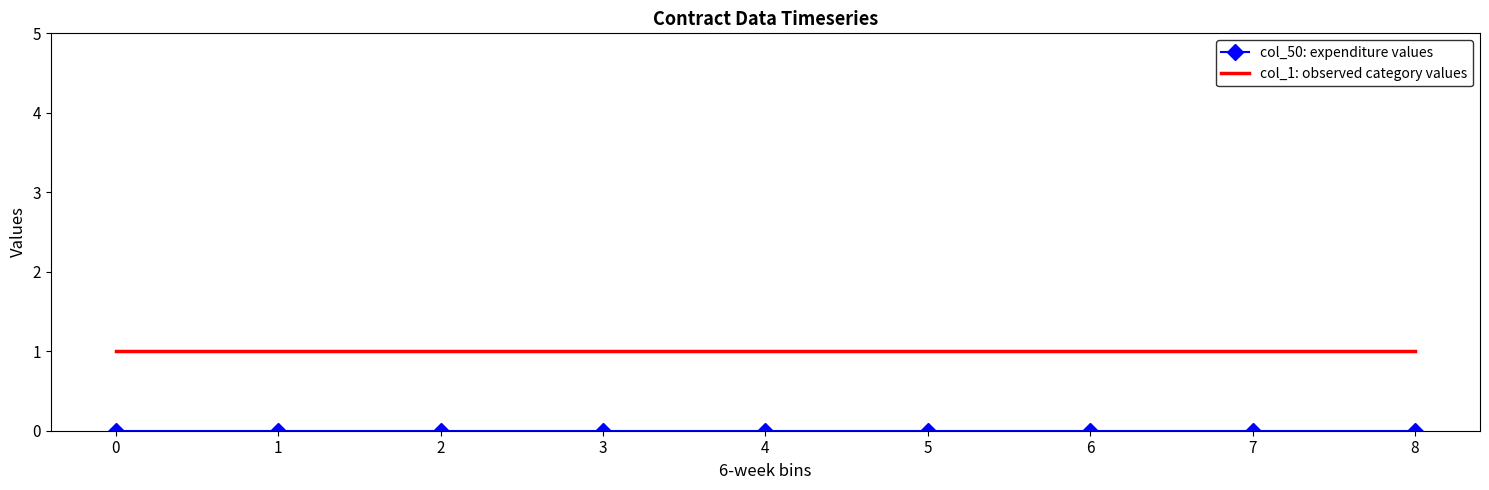

True or false: col_1: observed category values has a value of 0 at 0.

False